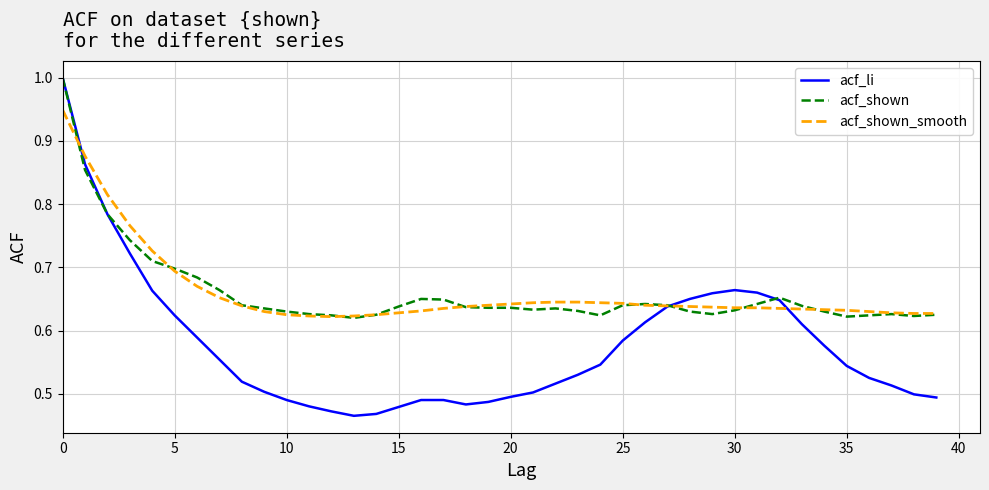

How many lines are shown in the chart?

3